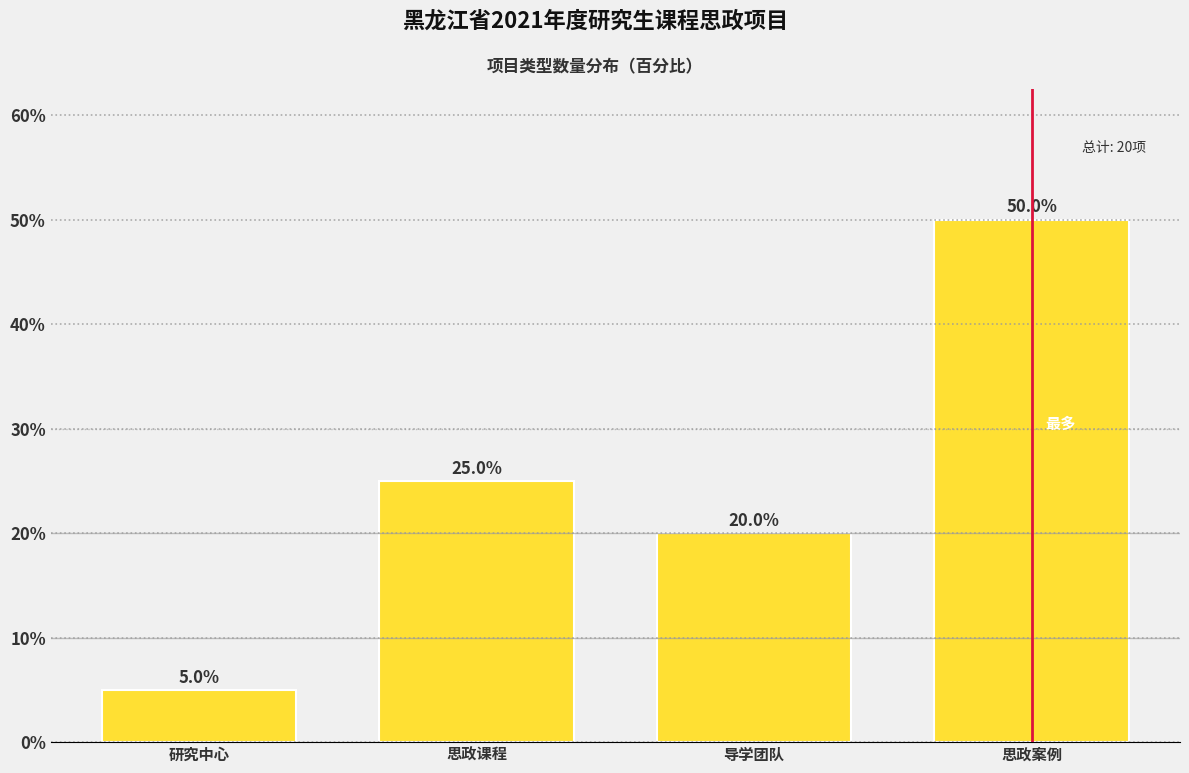

Reading right to left, list all the values displayed in this chart.

思政案例=50	导学团队=20	思政课程=25	研究中心=5